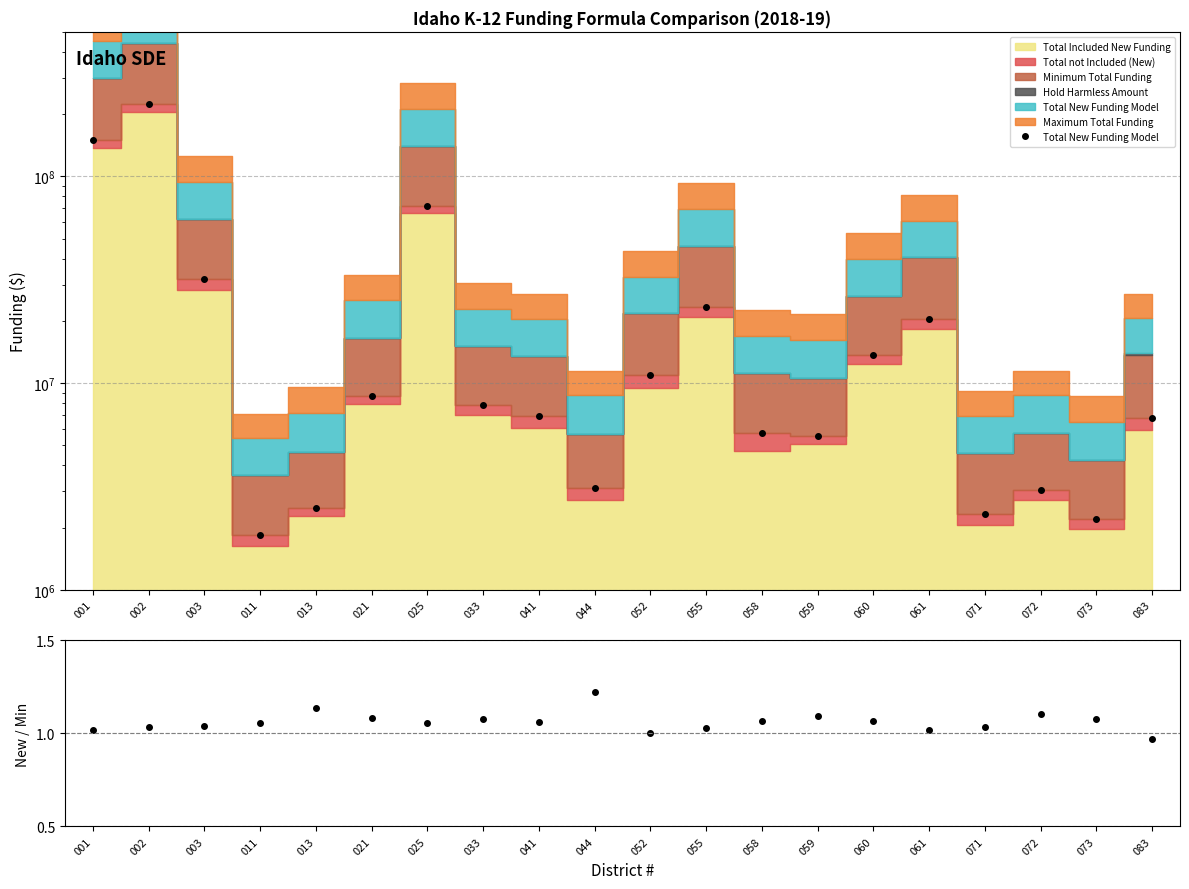

What is the sum of all Total New Funding Model values?

604702290.4